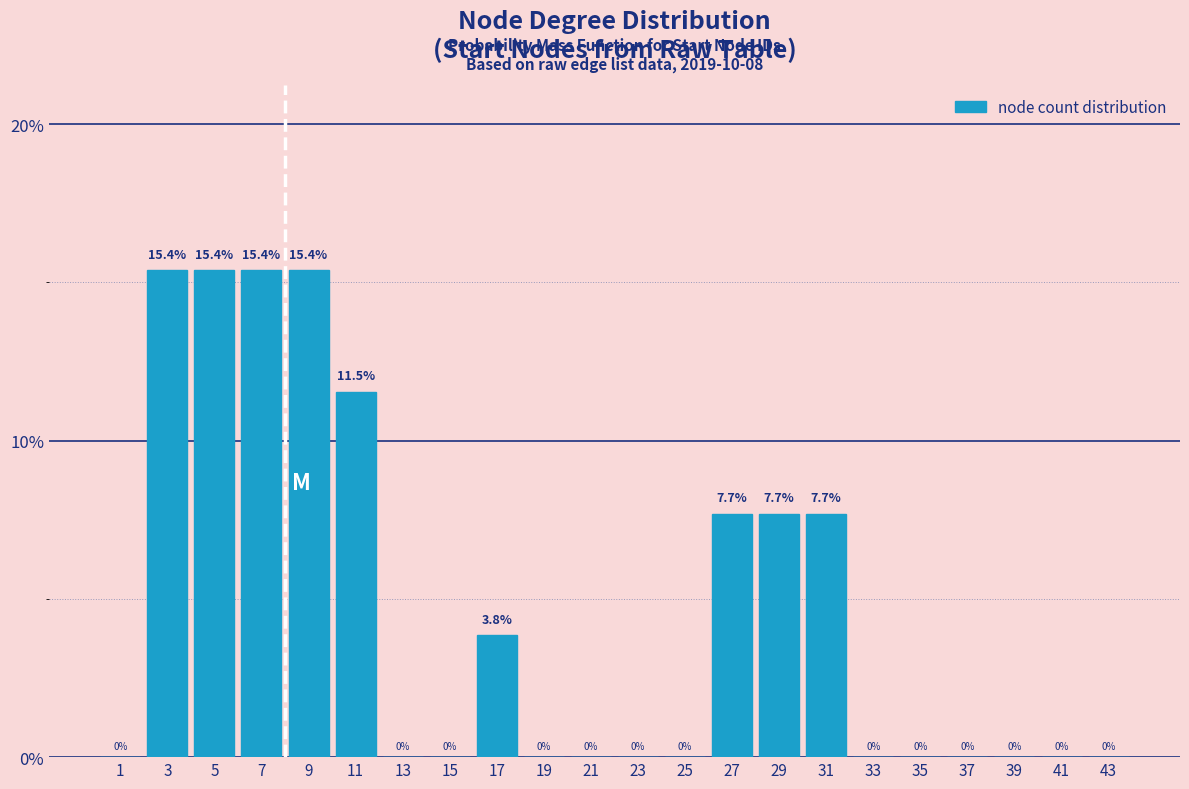

What is the height of the bar covering 16 to 18 on the x-axis?

3.8